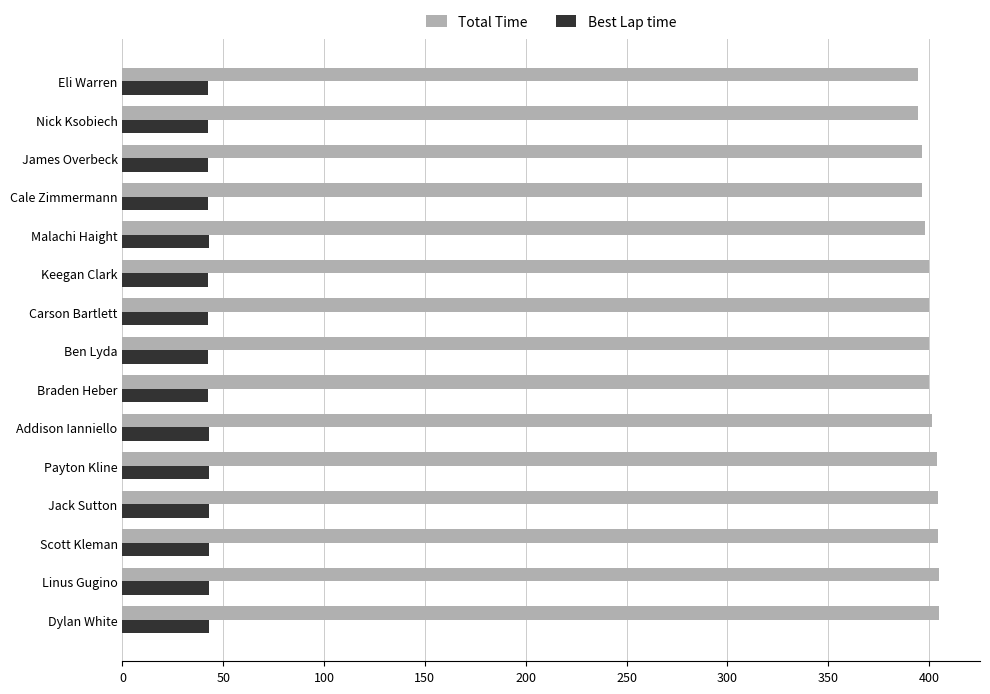

How many data points in Total Time are above 400?

8